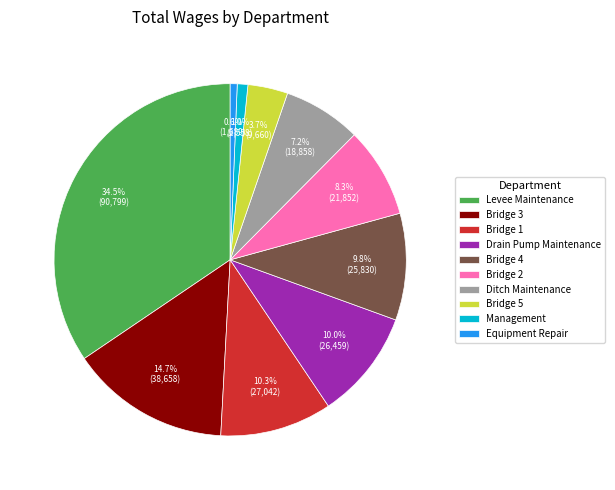

What is the largest slice in the pie chart?

Levee Maintenance